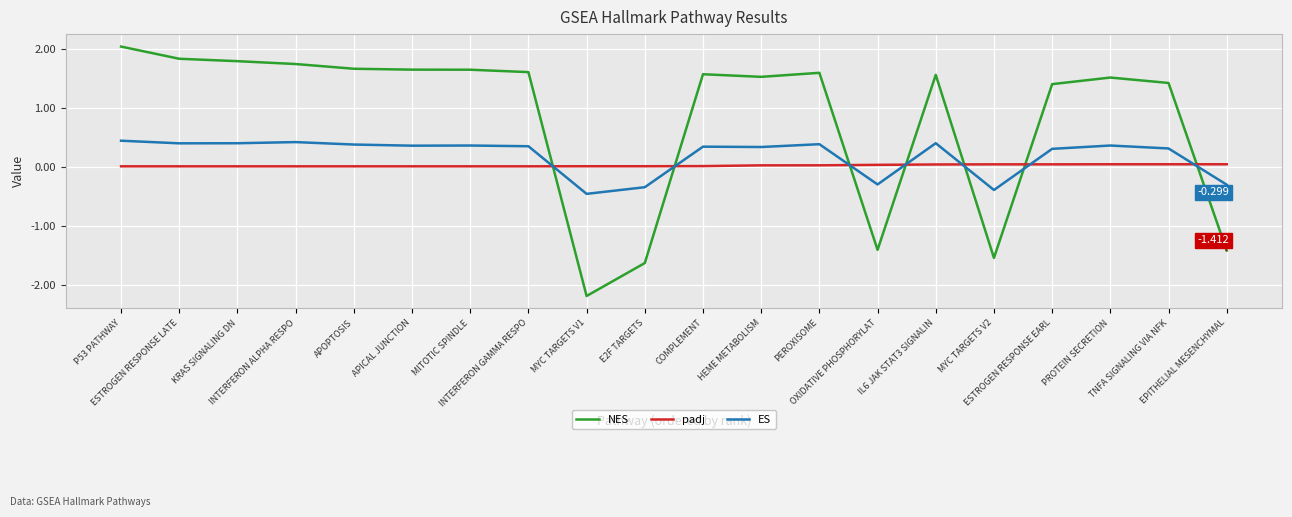

What is the difference between the second highest and second lowest values in the ES series?

0.8